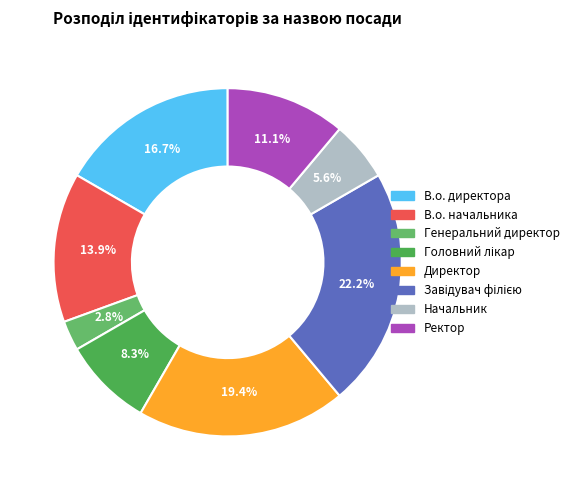

How many segments does this pie chart have?

8